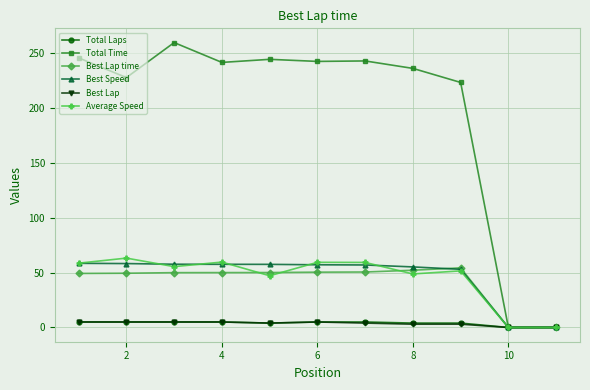

Which series has the largest total across all categories?

Total Time